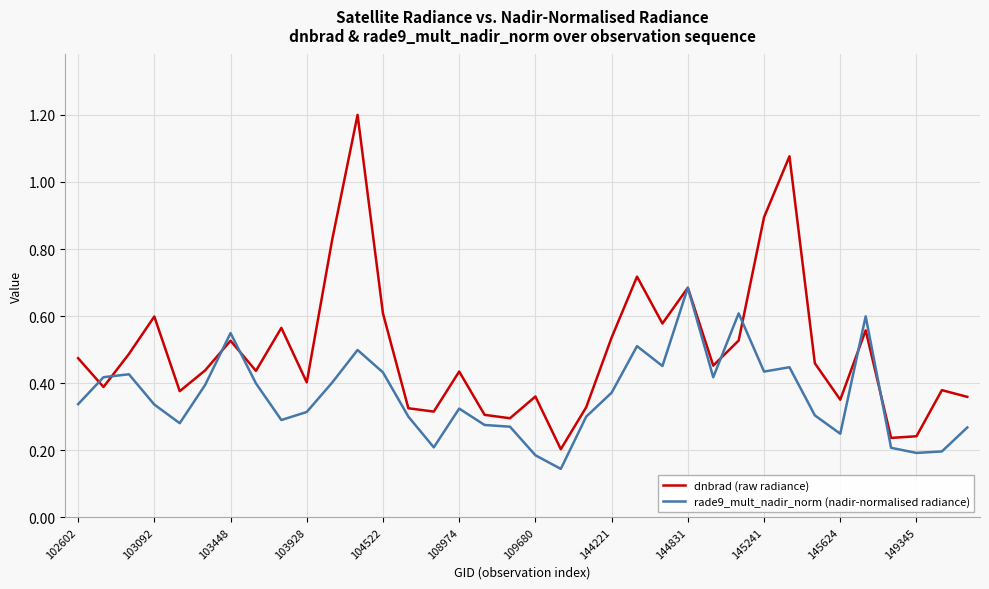

How many categories are shown in the chart?

36